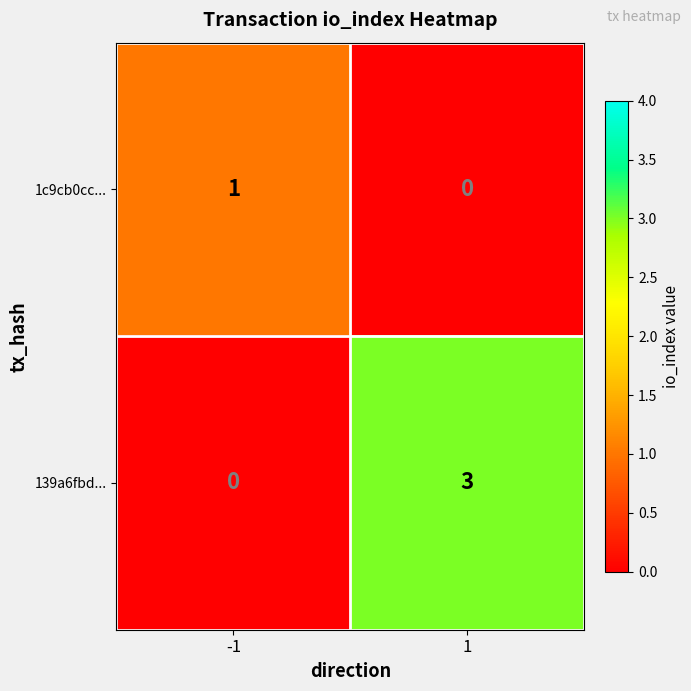

How many series are shown in this chart?

2